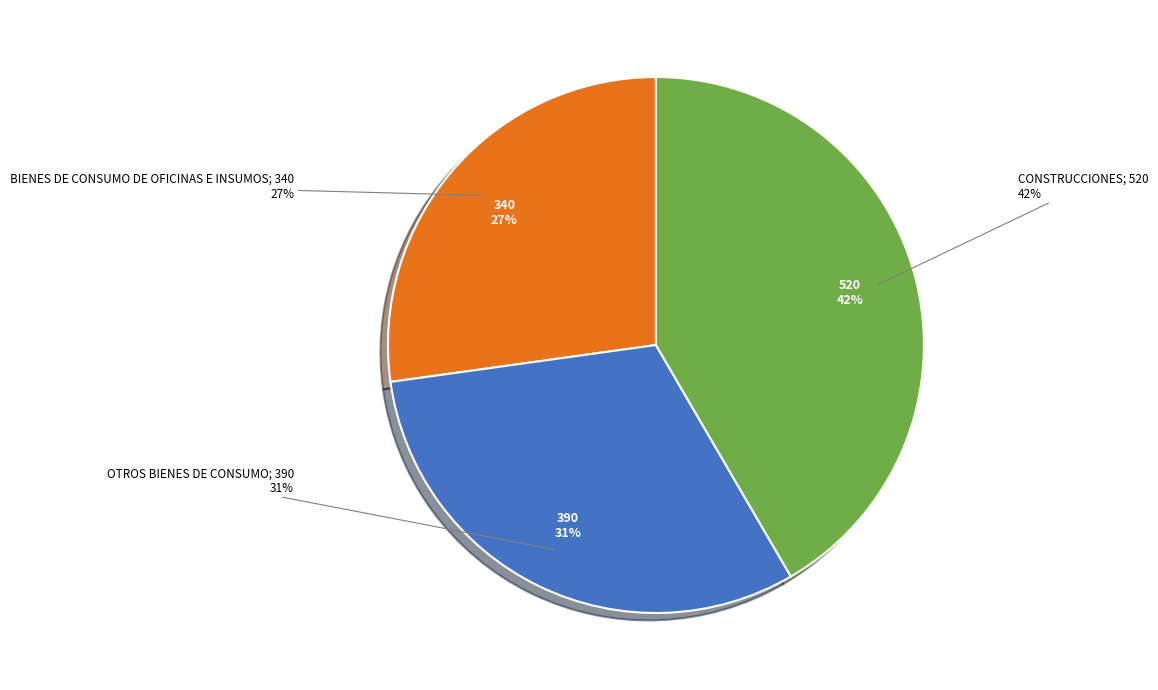

True or false: OTROS BIENES DE CONSUMO accounts for 31% of the total.

True